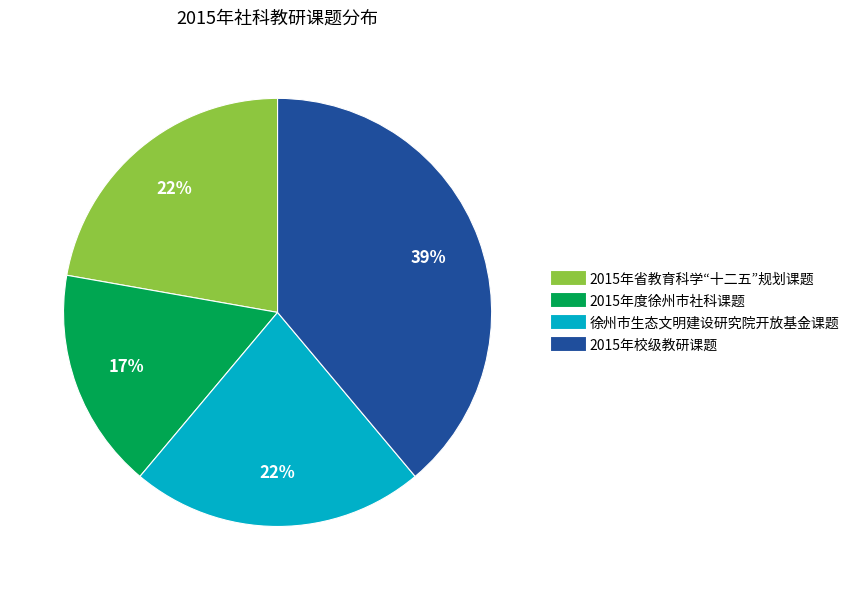

Combined, do 2015年度徐州市社科课题 and 2015年省教育科学“十二五”规划课题 account for over 50%?

No